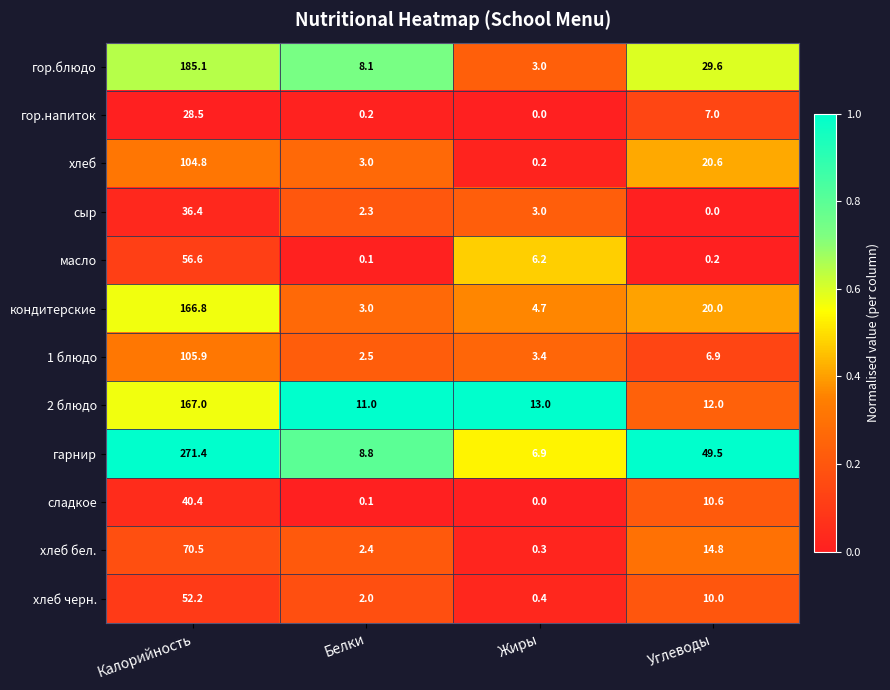

Count the number of data series in this chart.

12